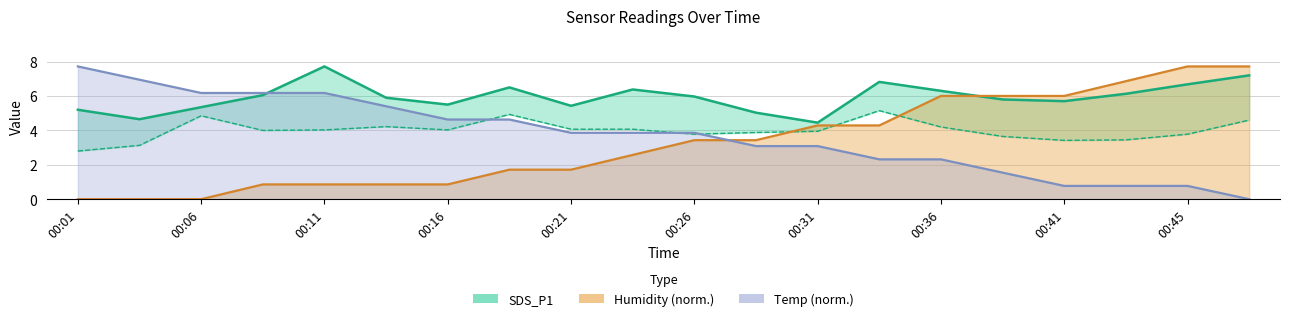

What is the sum of all SDS_P1 values?

118.8